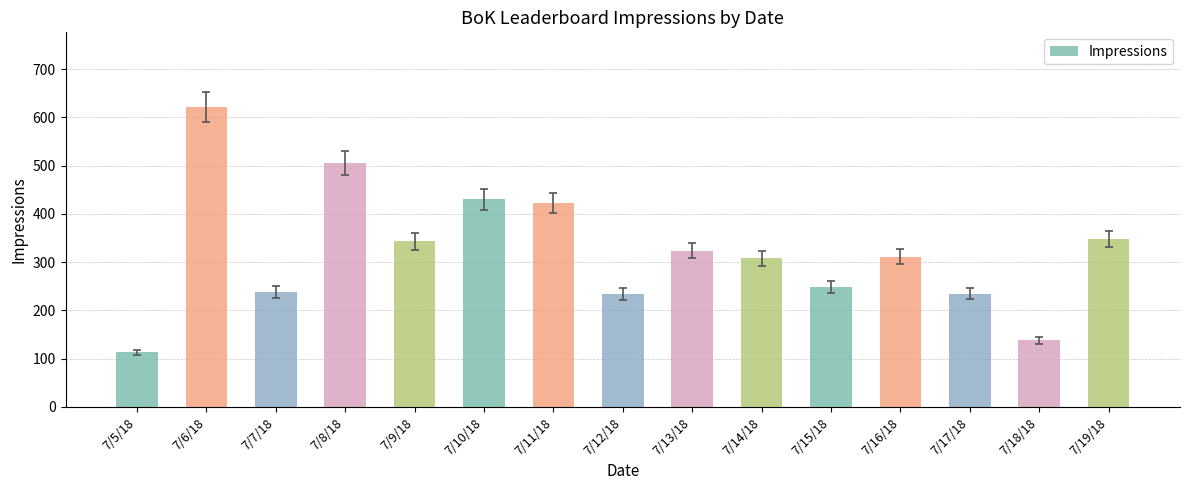

What is the change in value from 7/6/18 to 7/17/18?

-386